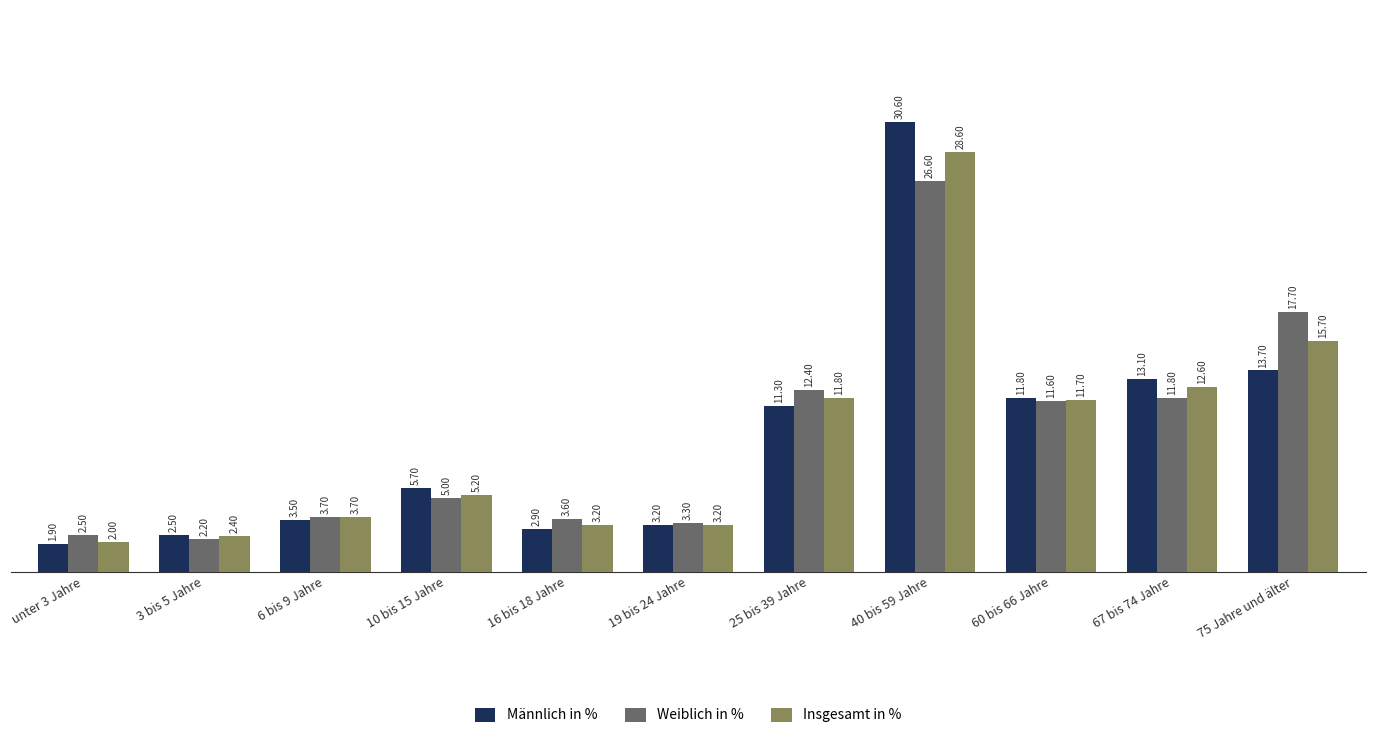

Is it true that Insgesamt in % equals 4.9 at 25 bis 39 Jahre?

False